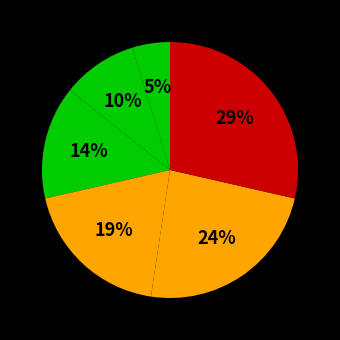

How many slices are in this pie chart?

6